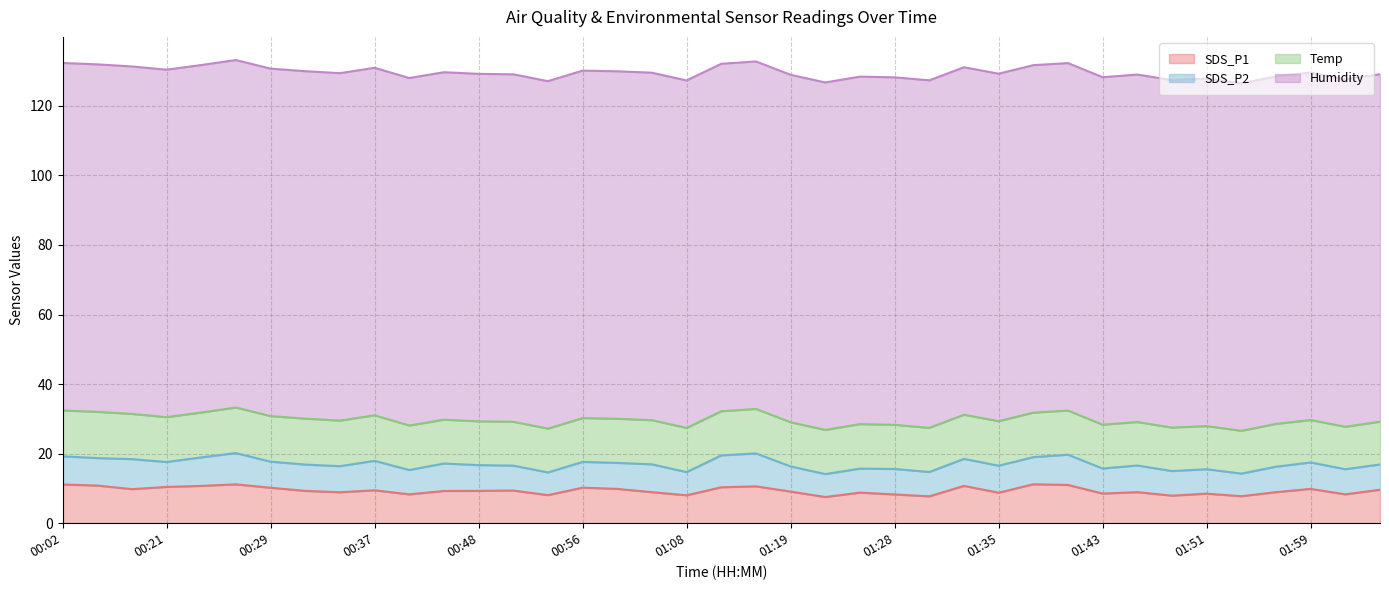

How many values in the SDS_P1 series are below 9?

17